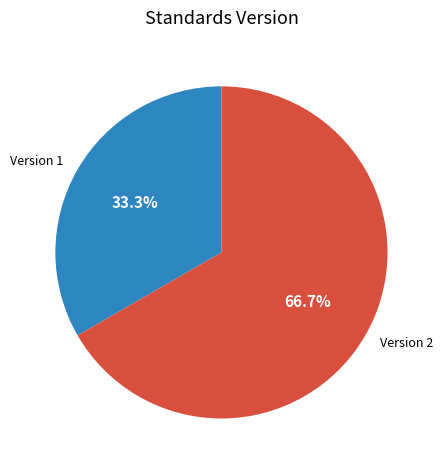

To the nearest percent, what is the difference between the Version 2 and Version 1 slice percentages?

33%